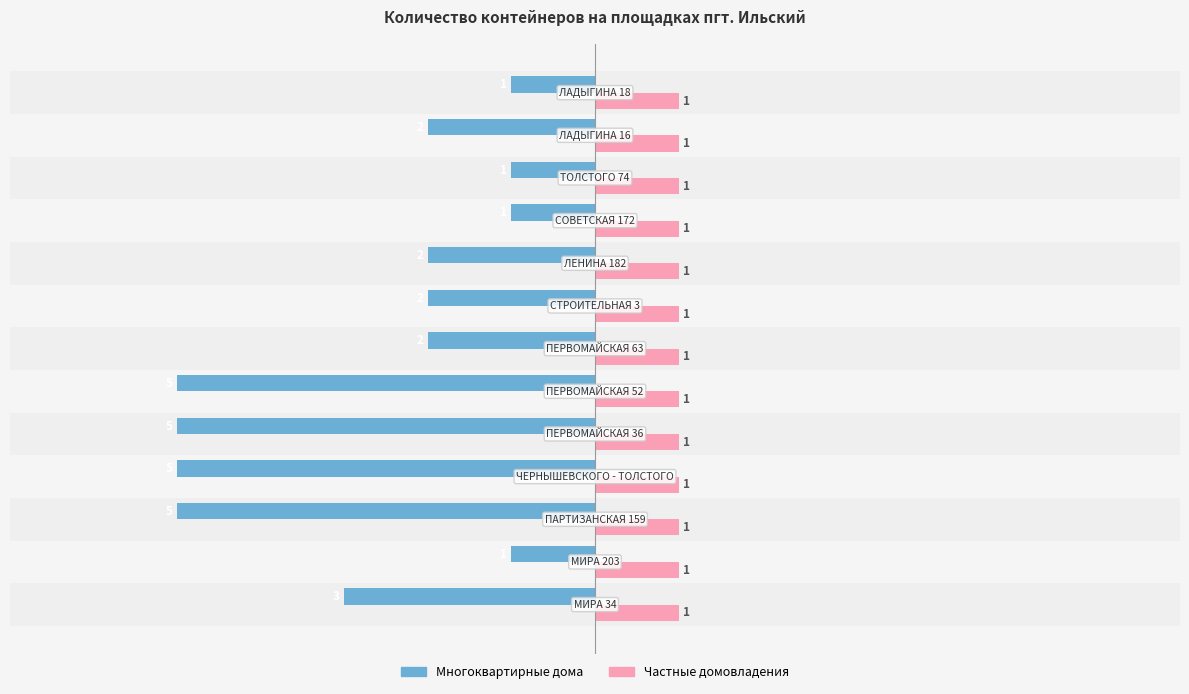

Which series has the widest spread of values?

Многоквартирные дома